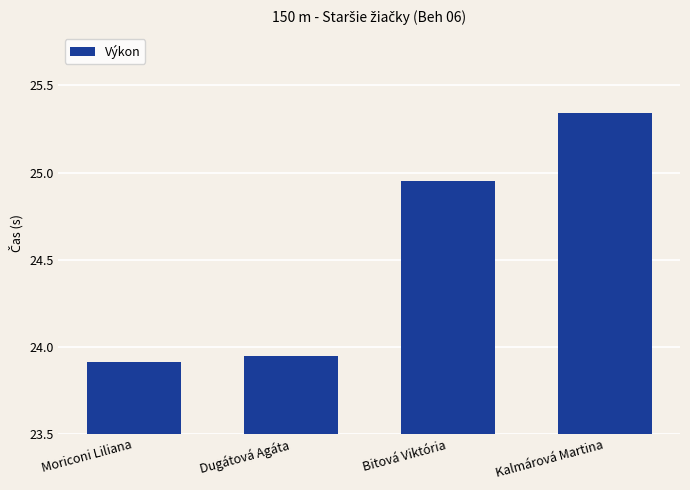

List the labels in order of value, smallest first.

Moriconi Liliana, Dugátová Agáta, Bitová Viktória, Kalmárová Martina